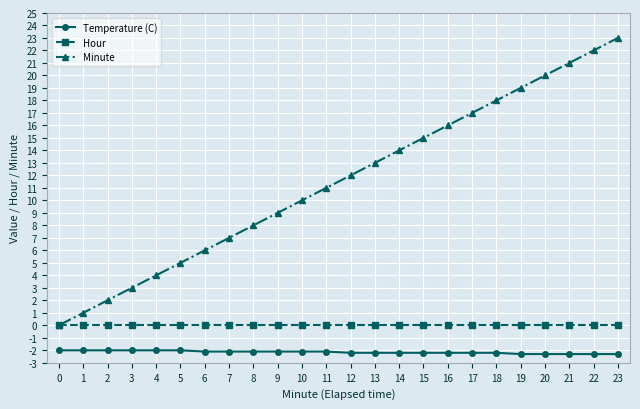

Read the Temperature (C) value at 14.

-2.2